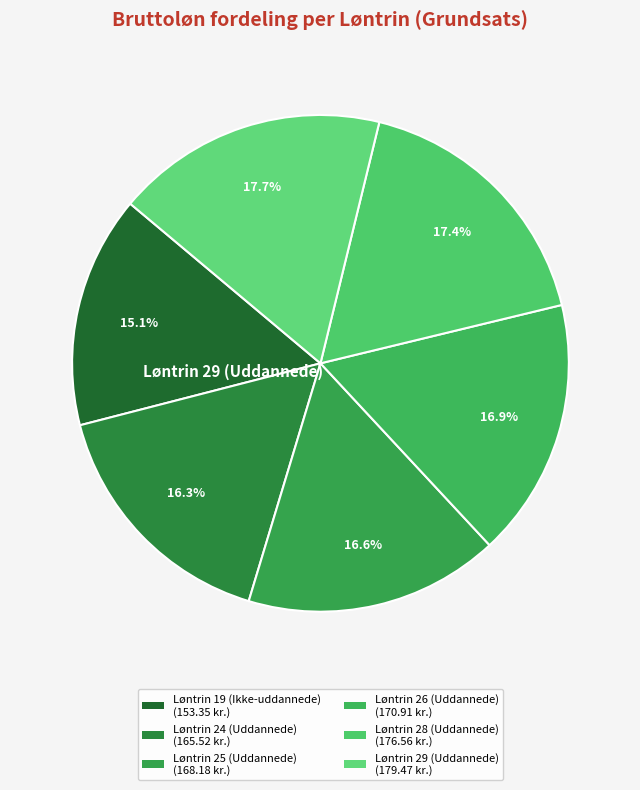

How many slices are in this pie chart?

6